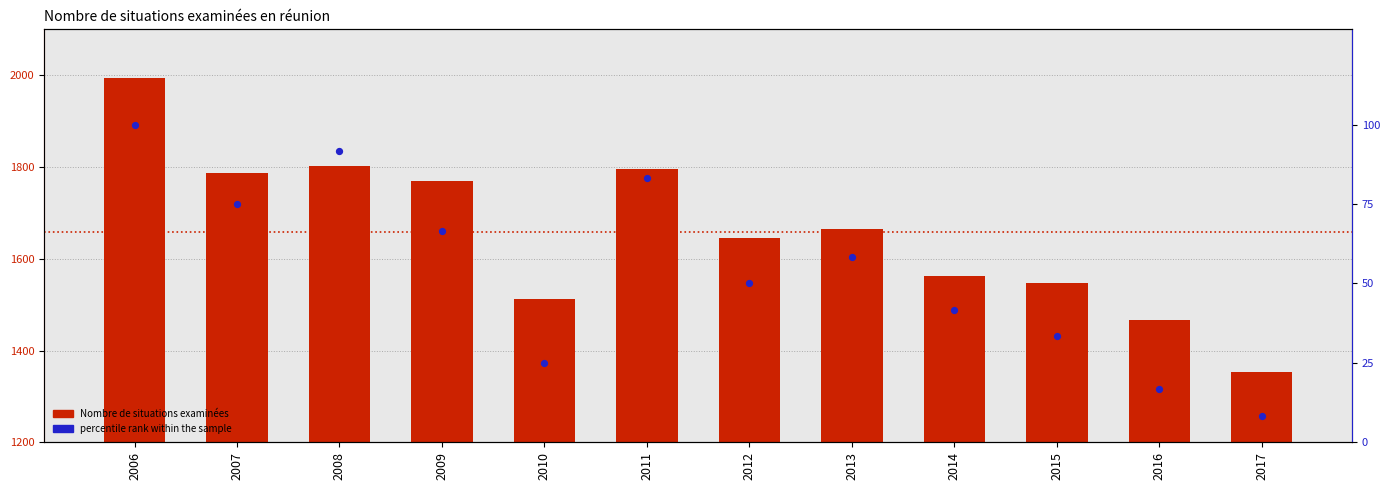

Which series has the largest Y range (max minus min)?

Nombre de situations examinées